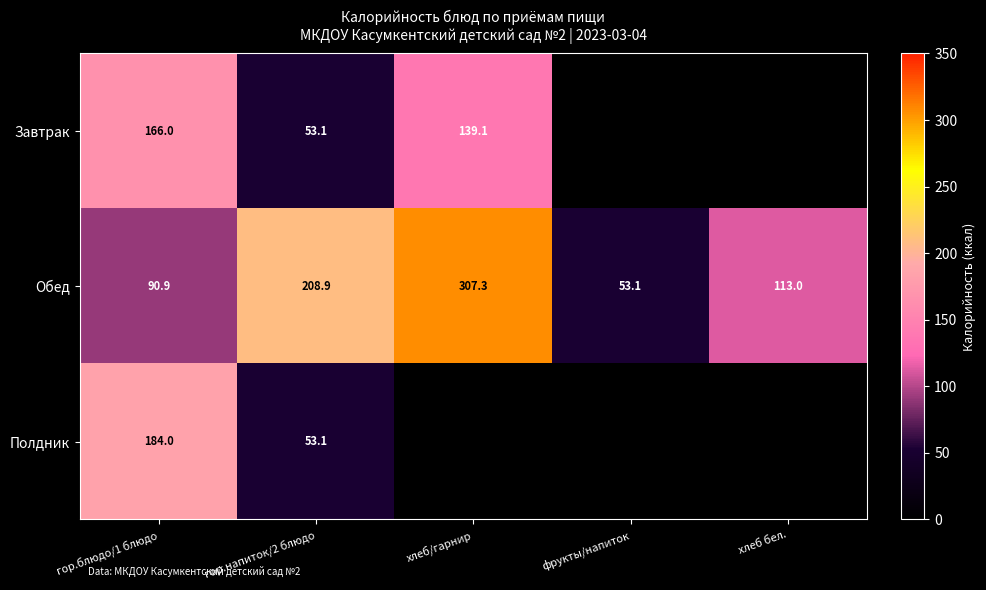

At how many categories does at least one series exceed 100?

4